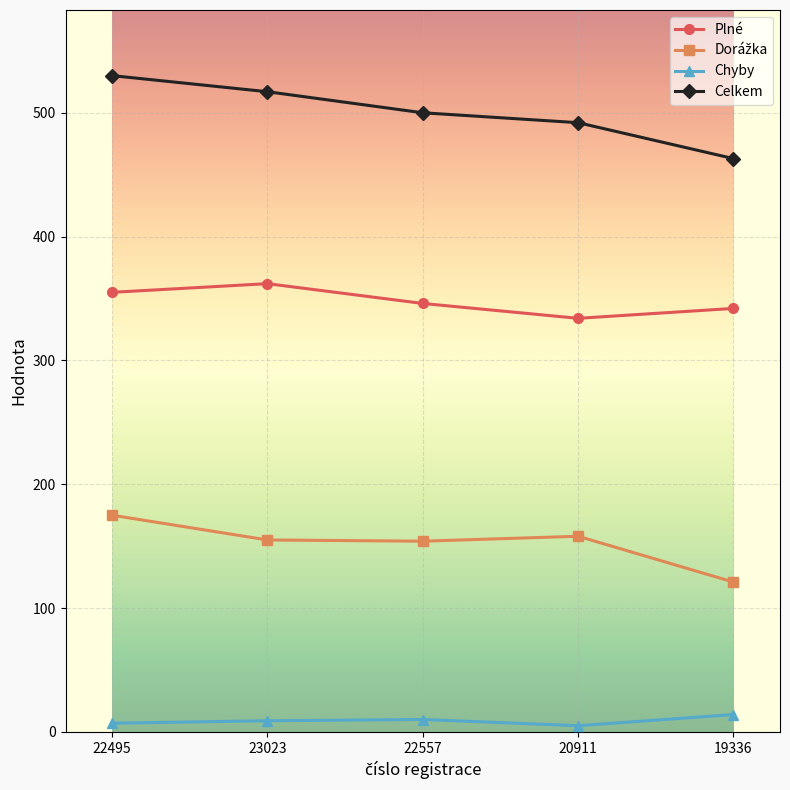

Read the Plné value at 23023, to the nearest 5.

360